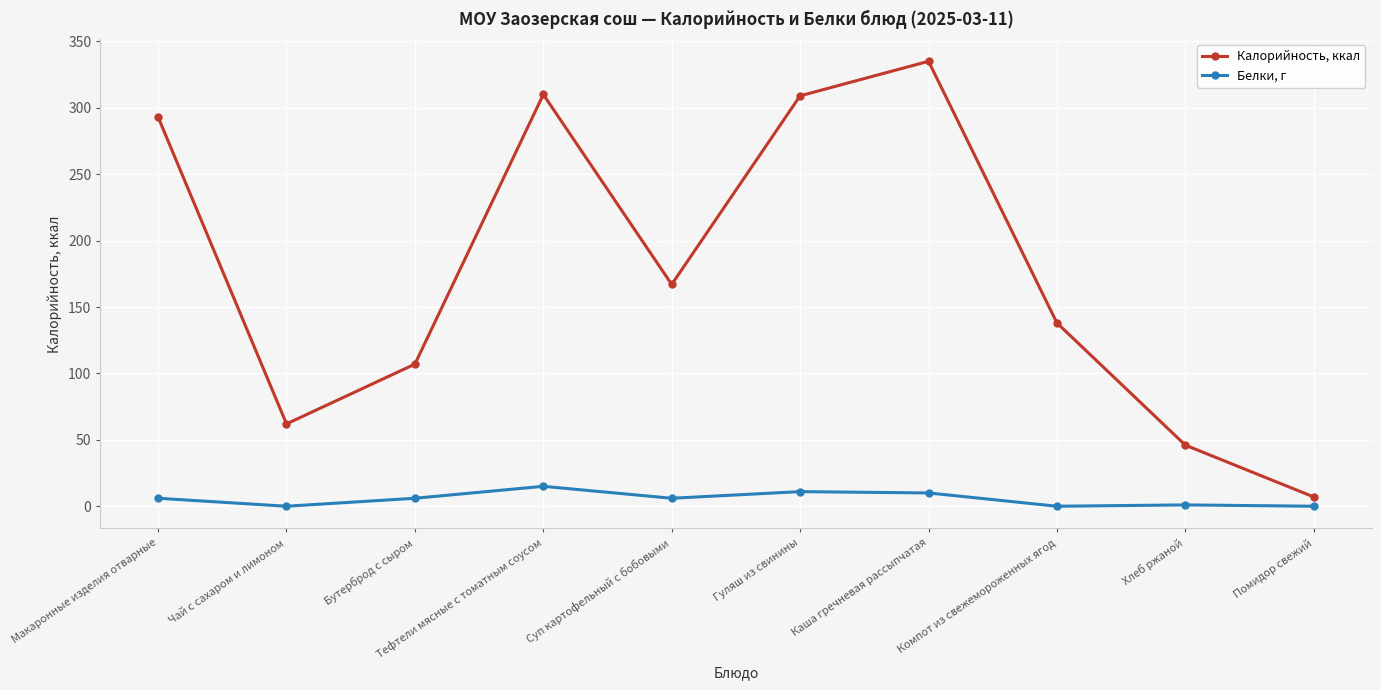

At which category is the sum across all series the highest?

Каша гречневая рассыпчатая